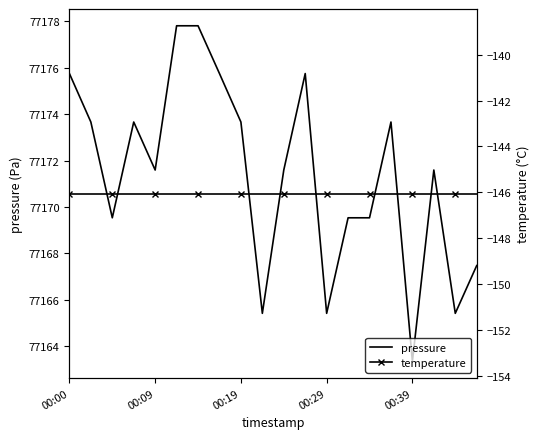

How many lines are shown in the chart?

2